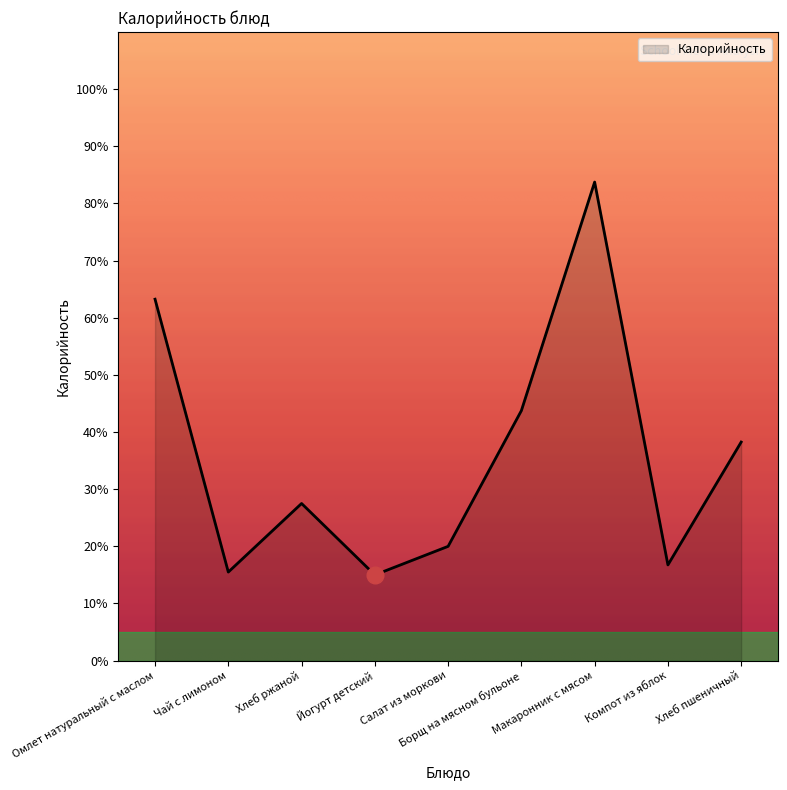

Does the chart have visible grid lines?

No